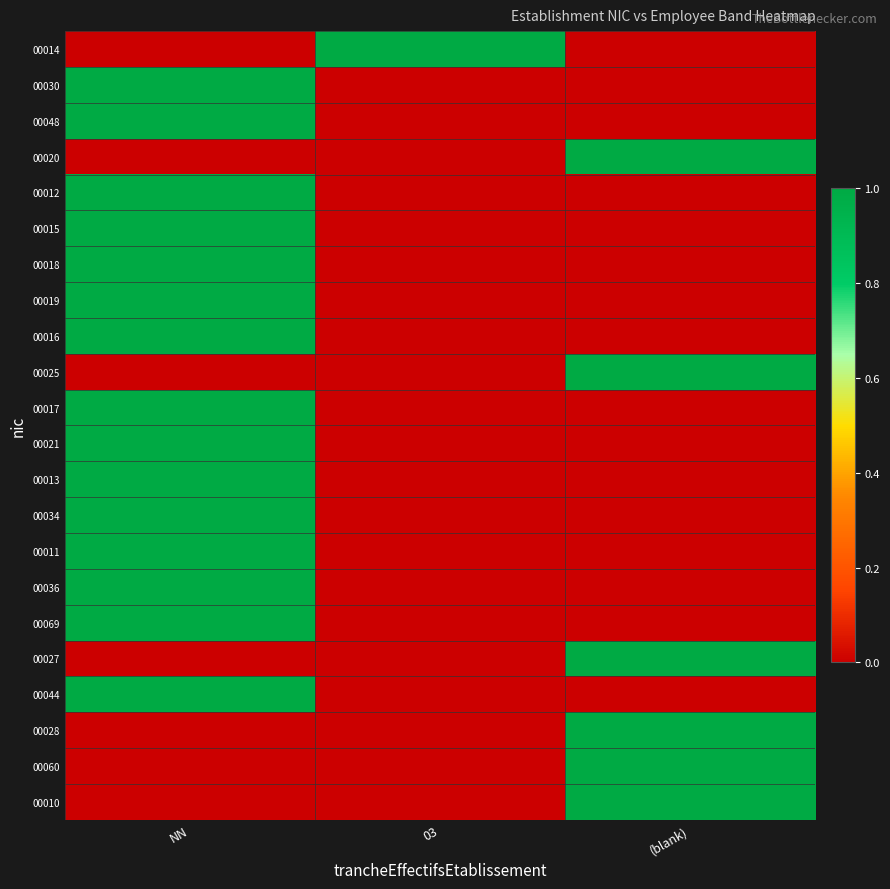

Rank the series at NN from lowest to highest value.

00014, 00020, 00025, 00027, 00028, 00060, 00010, 00030, 00048, 00012, 00015, 00018, 00019, 00016, 00017, 00021, 00013, 00034, 00011, 00036, 00069, 00044